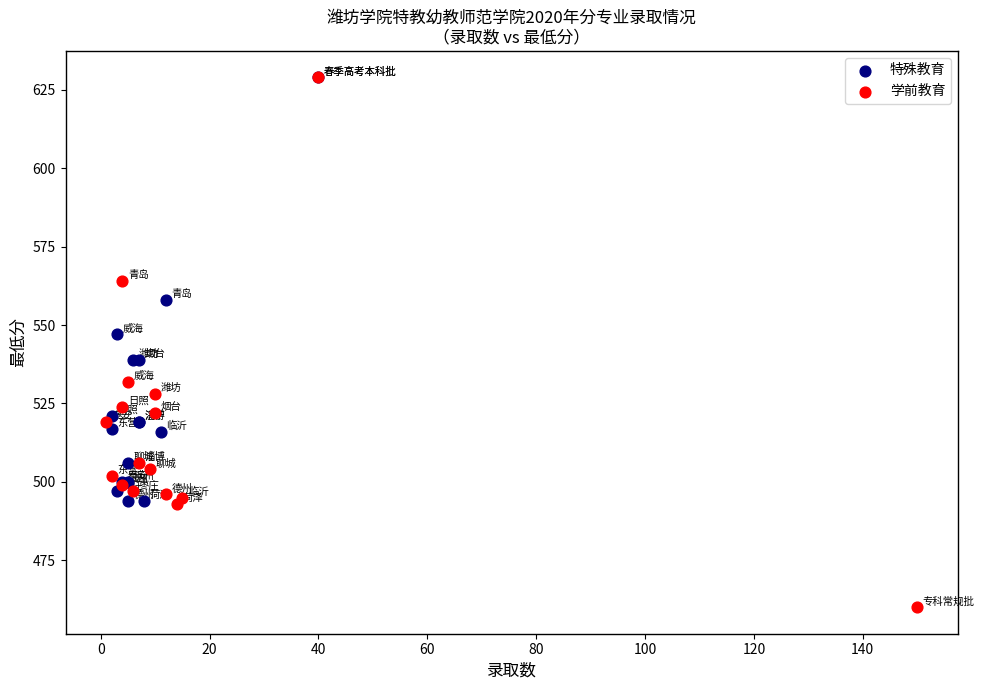

Which series reaches the minimum Y coordinate?

学前教育